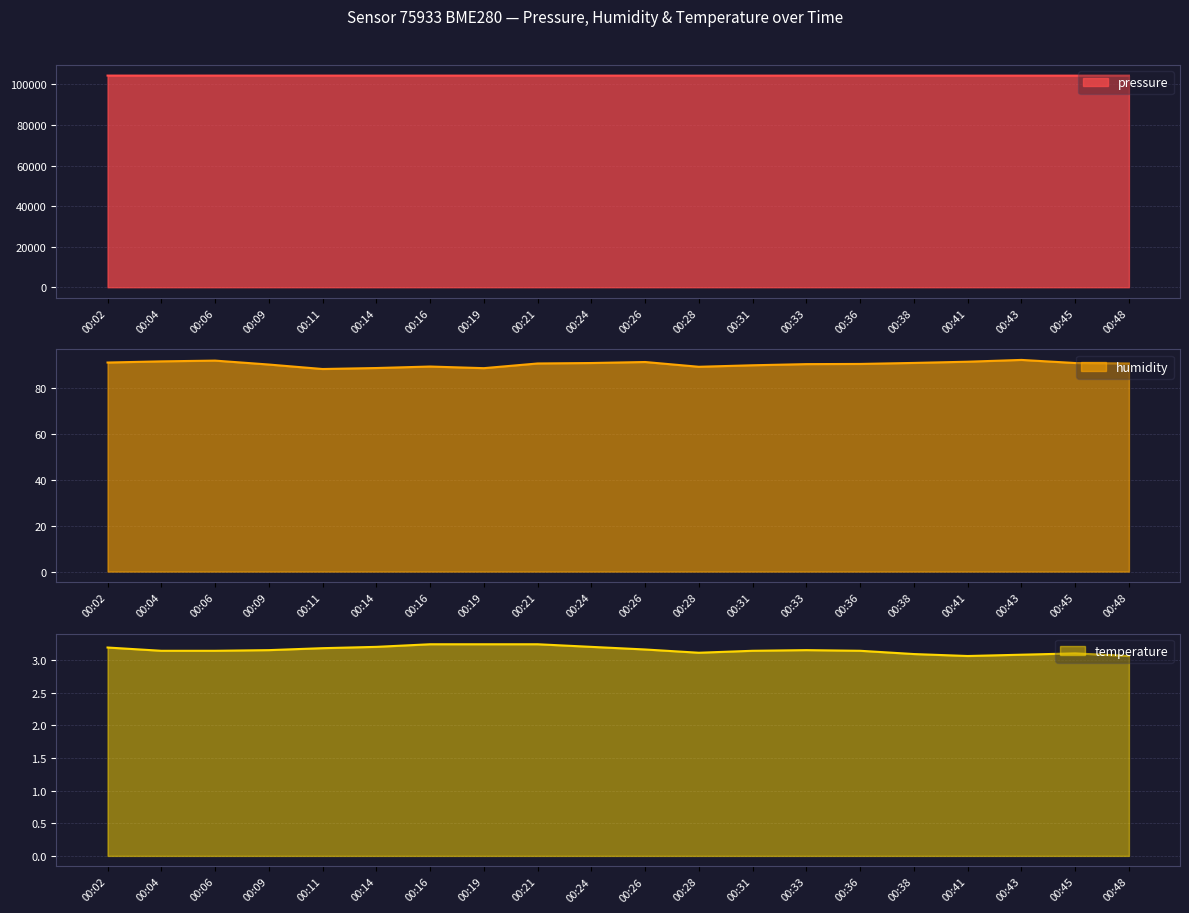

At which category is the sum across all series the highest?

00:06